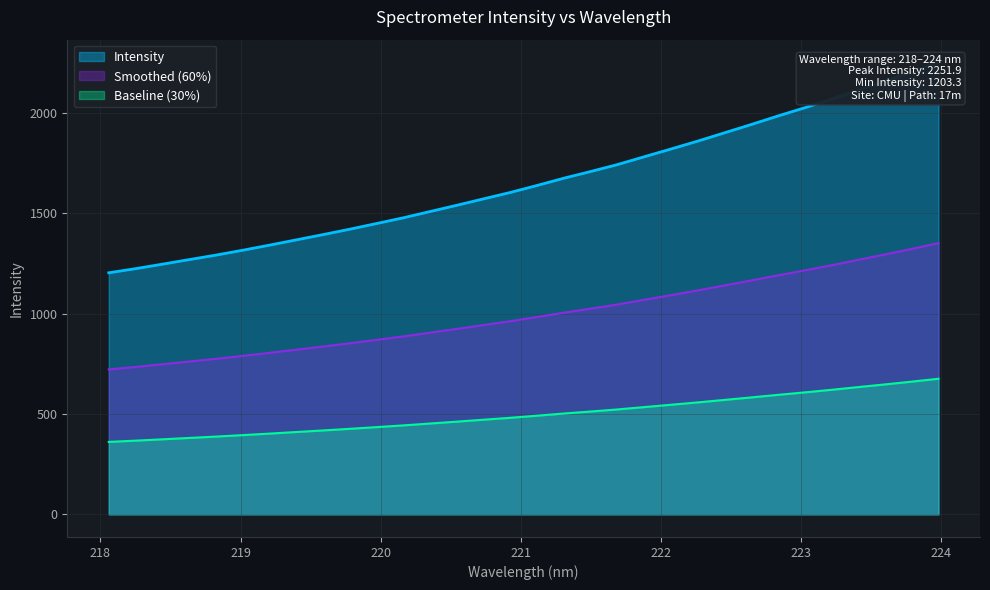

At which label is the value closest to 1727?

221.6902